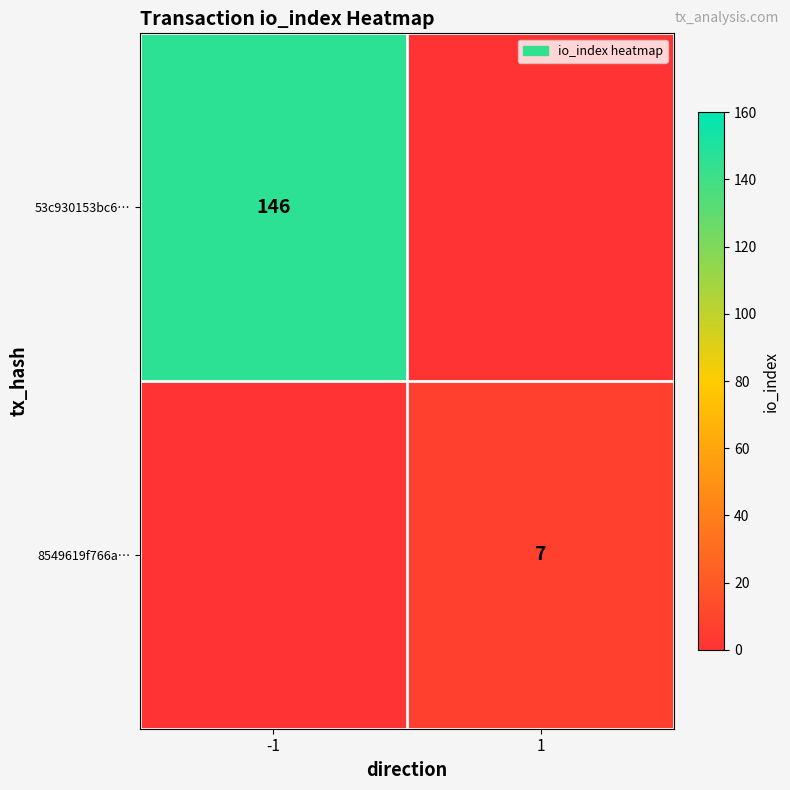

The value of 53c930153bc6… at -1 is 223. True or false?

False